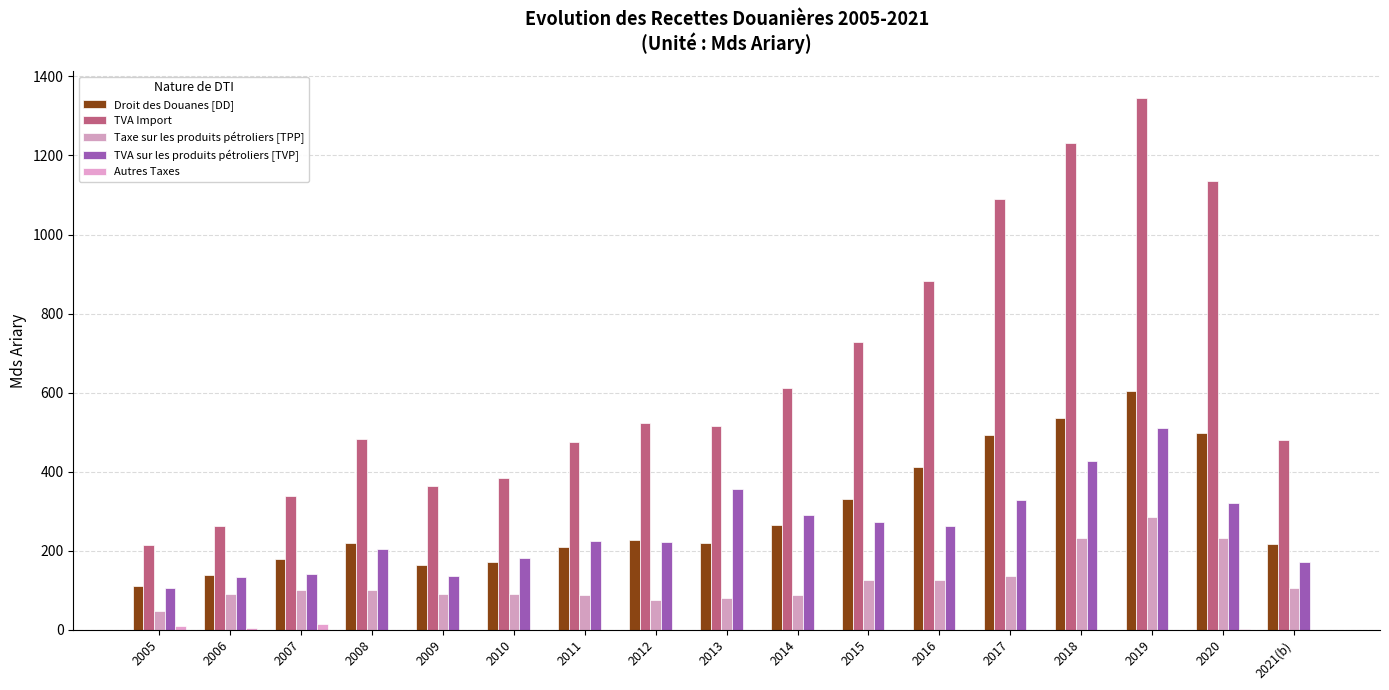

How many data points in Autres Taxes are above 0?

15